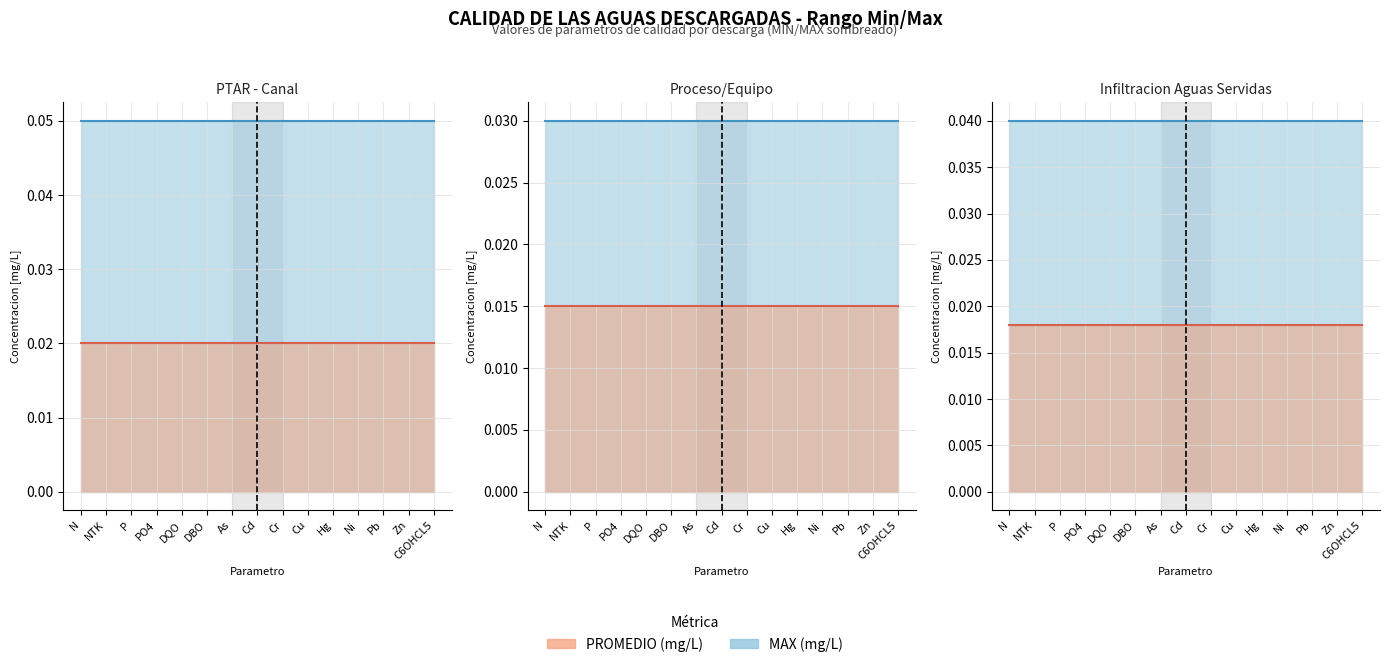

True or false: PROMEDIO line and MAX line intersect in this chart.

False